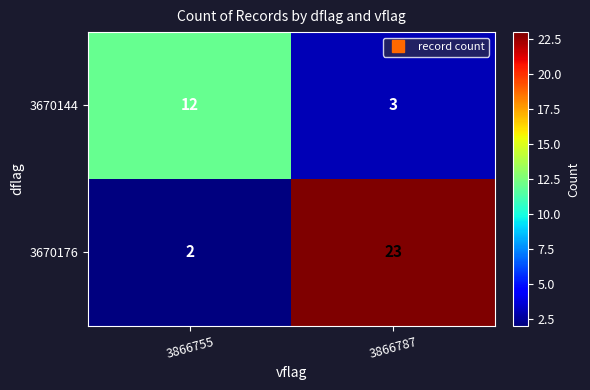

What is the sum of all 3670144 values?

15